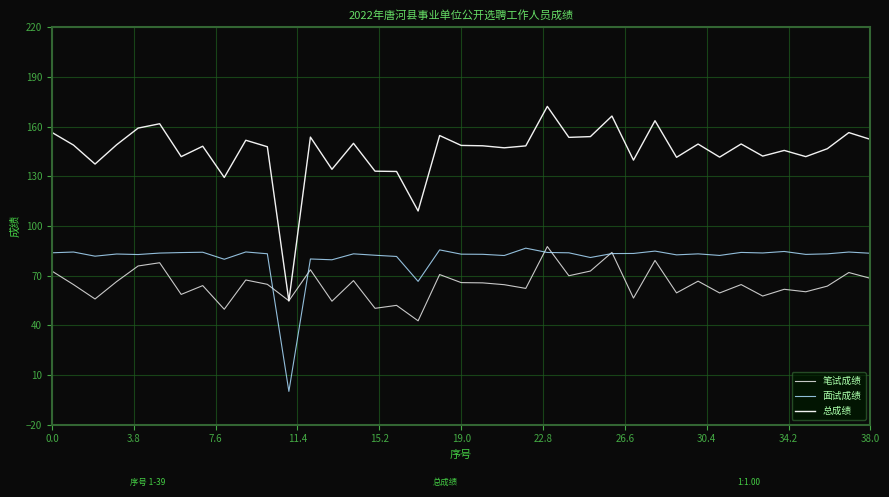

List the series in order of their overall mean, highest first.

总成绩, 面试成绩, 笔试成绩